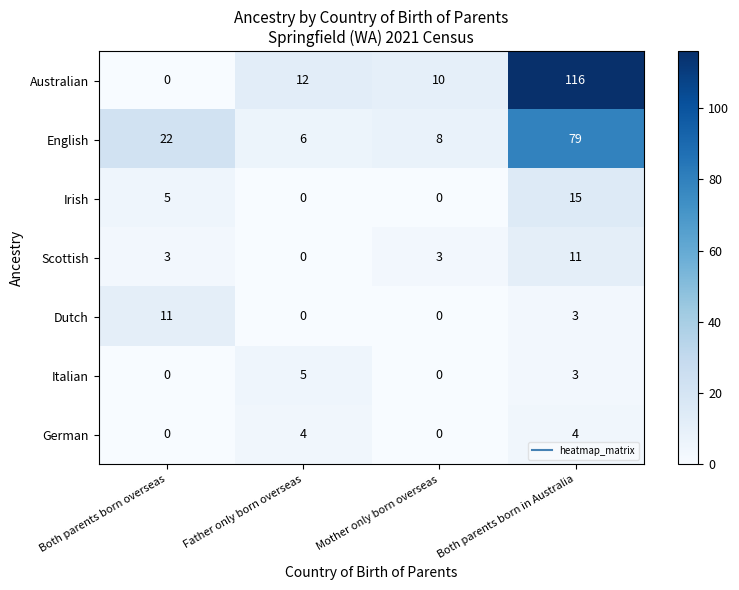

What is the difference between the maximum and minimum values in the Italian series?

5